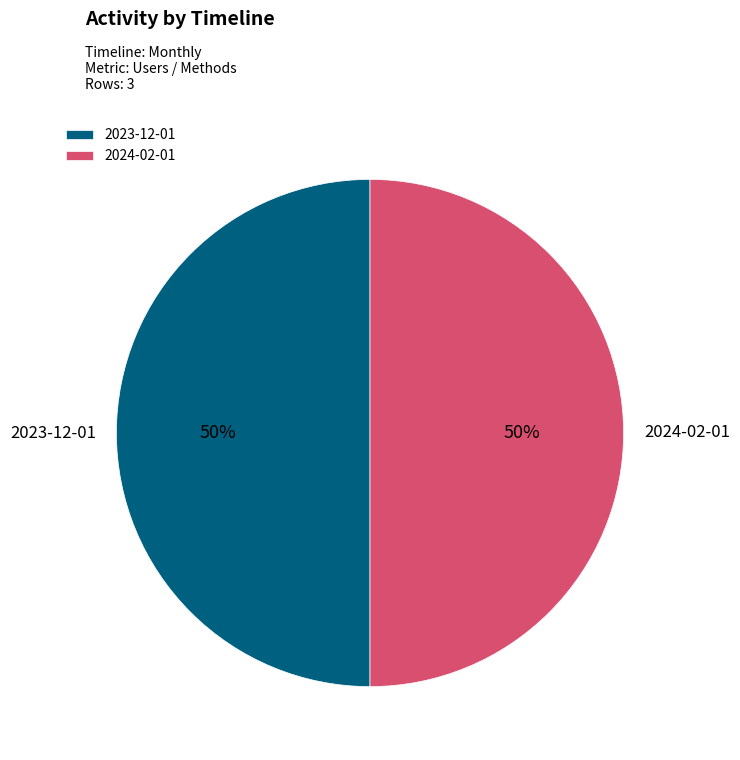

Is the sum of 2023-12-01 and 2024-02-01 greater than half?

Yes